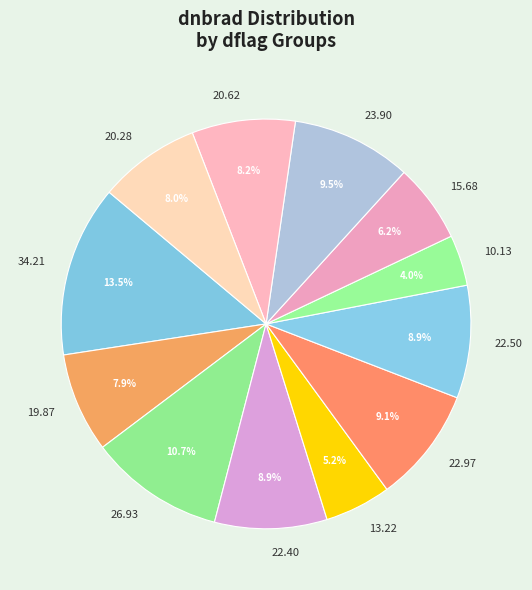

How many segments does this pie chart have?

12